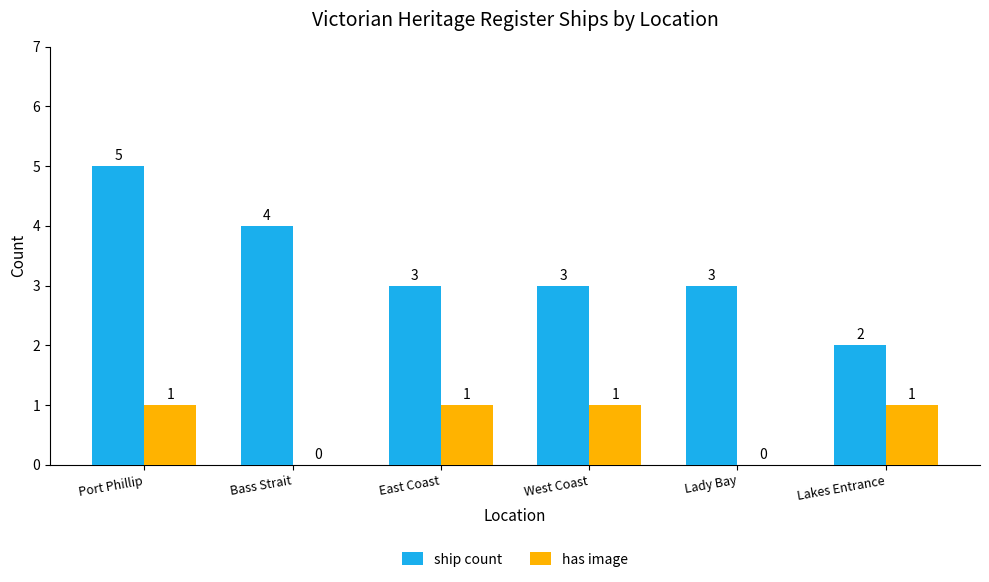

At which category is the sum across all series the highest?

Port Phillip